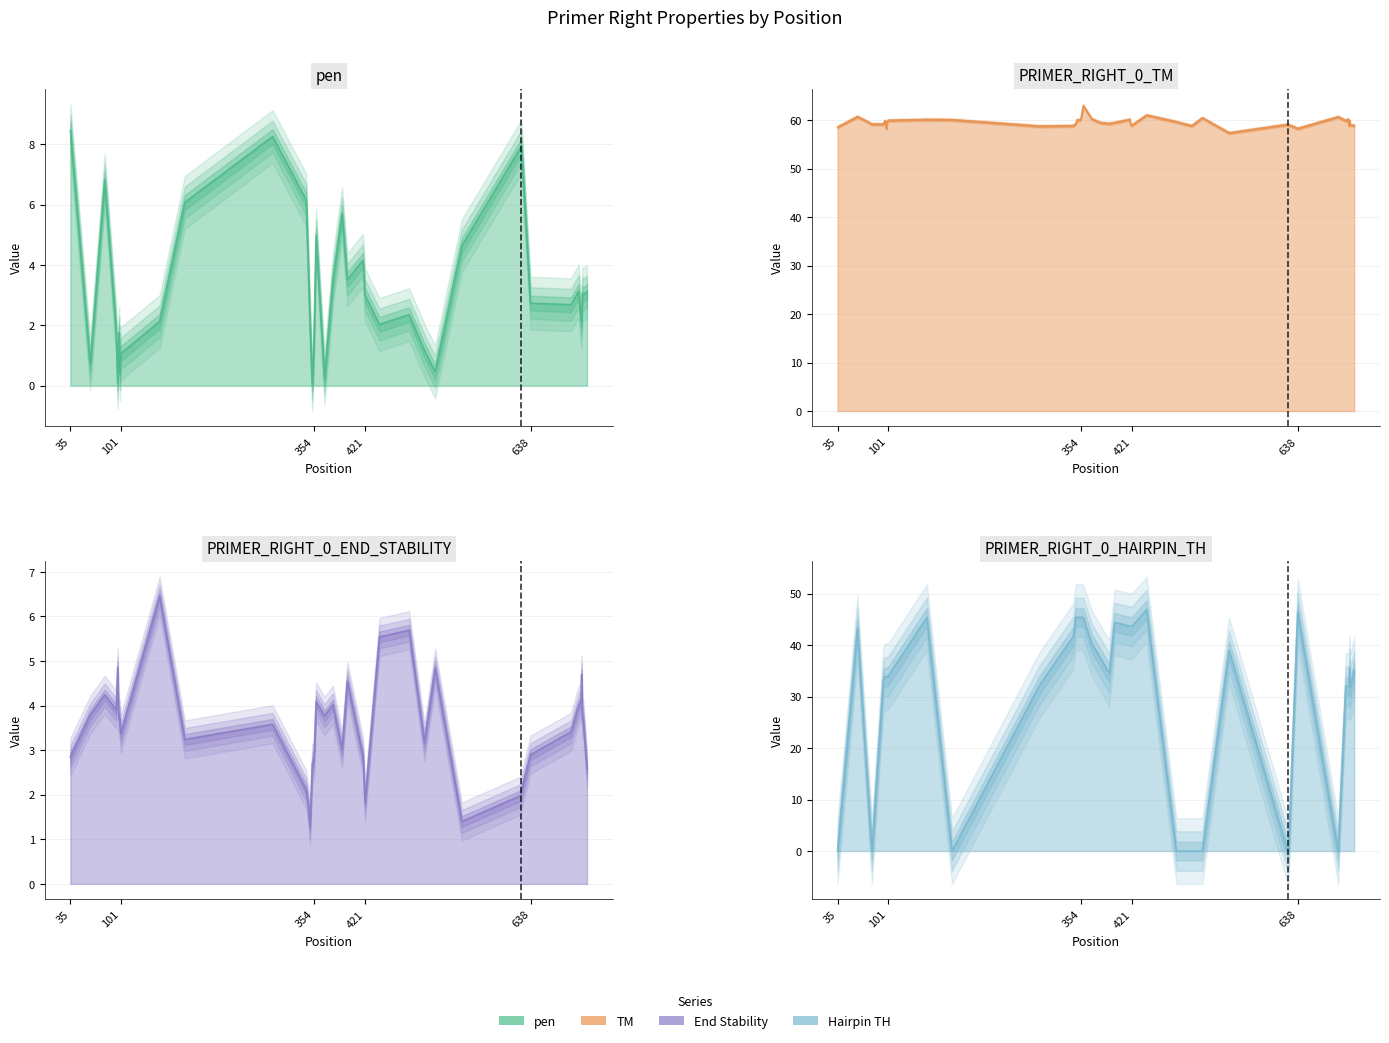

How many data points in PRIMER_RIGHT_0_TM are above 59?

28